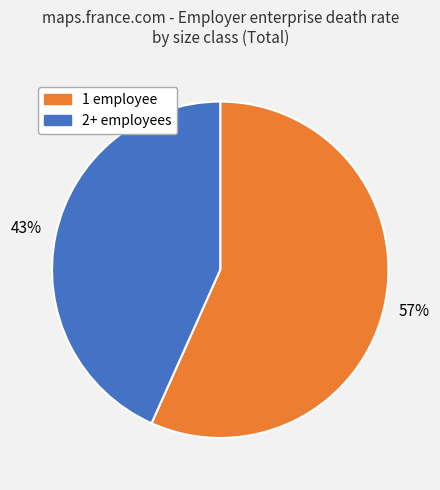

To the nearest percent, what is the average slice percentage?

50%